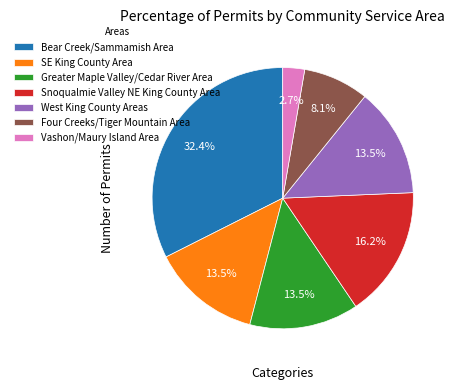

How many segments does this pie chart have?

7